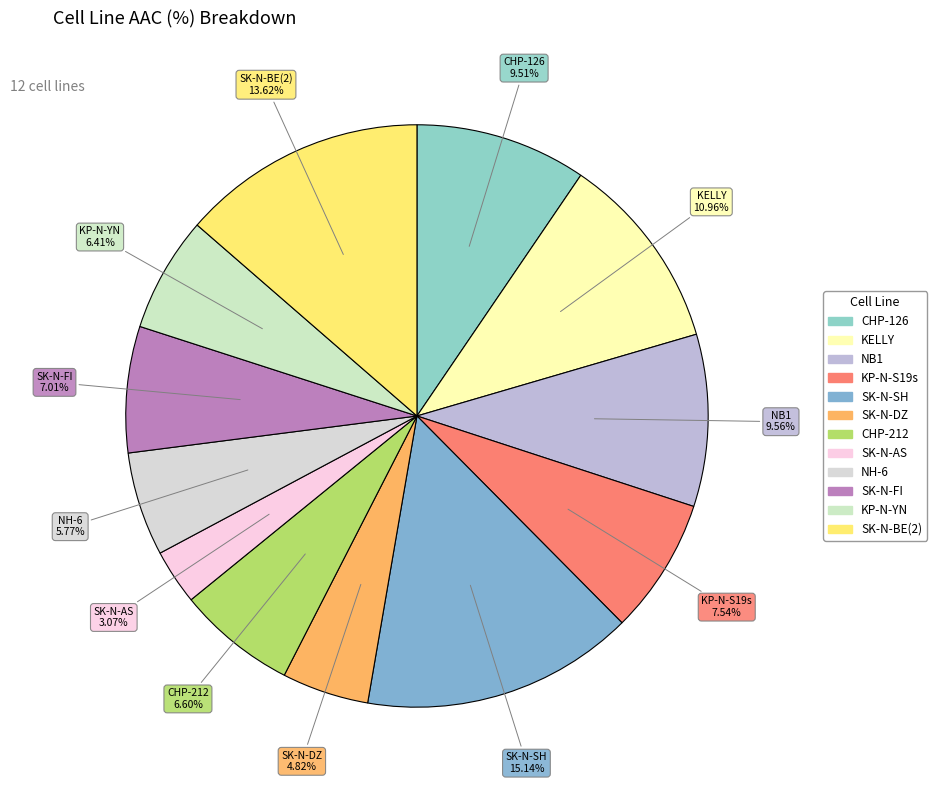

How many segments does this pie chart have?

12